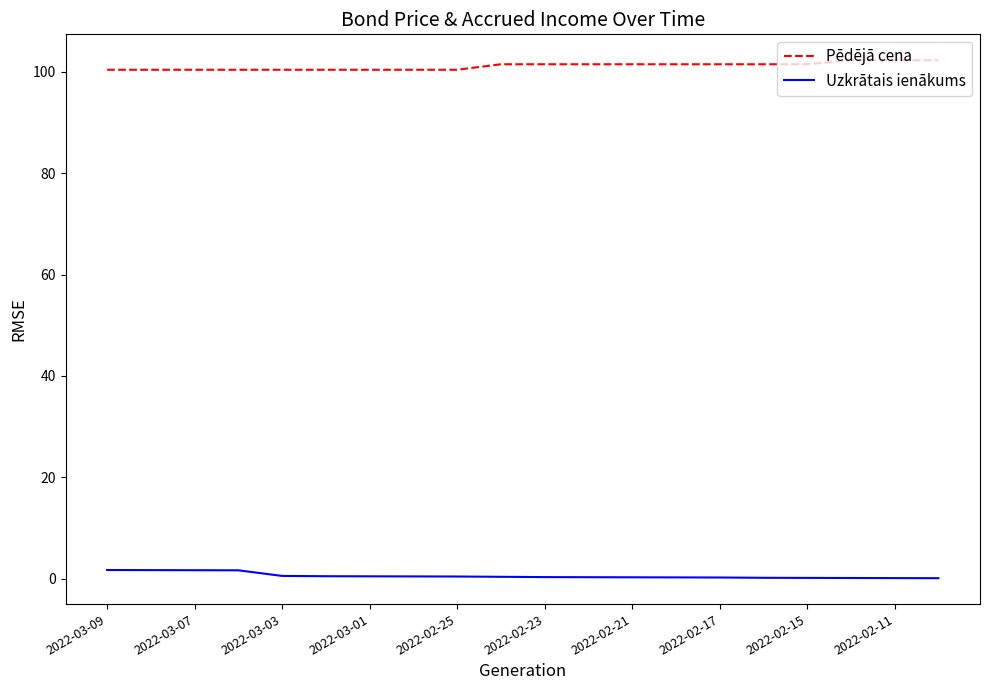

What is the greatest value displayed?

102.3